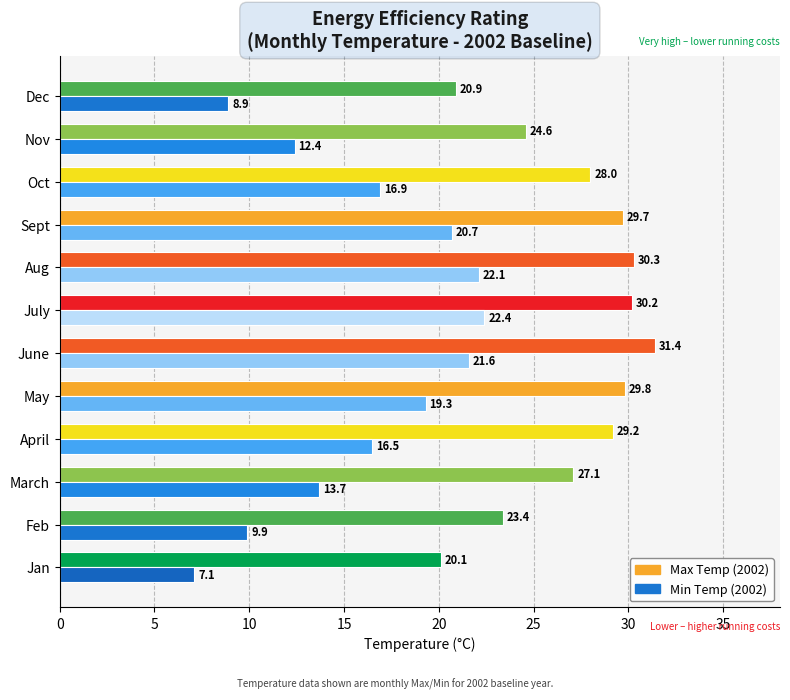

What is the total value across all series at Nov?

37.0